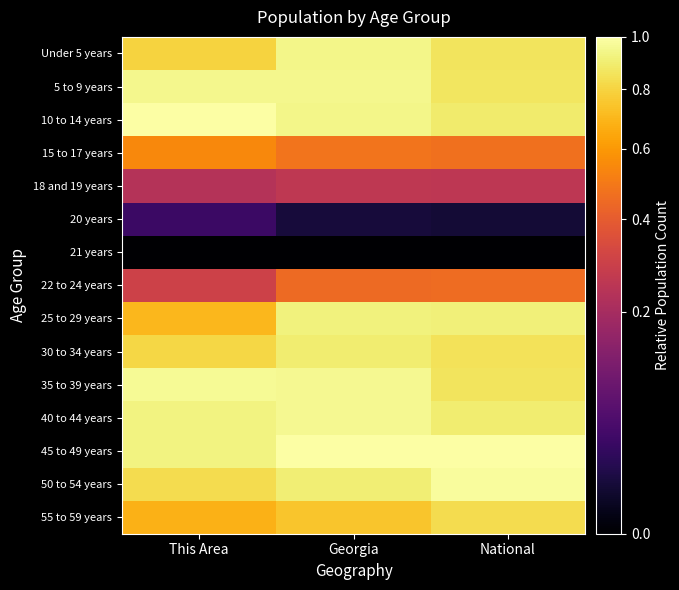

Reading right to left, extract all data points from this chart.

Under 5 years: National=0.9	Georgia=0.9	This Area=0.8
5 to 9 years: National=0.9	Georgia=1.0	This Area=0.9
10 to 14 years: National=0.9	Georgia=0.9	This Area=1.0
15 to 17 years: National=0.5	Georgia=0.5	This Area=0.5
18 and 19 years: National=0.3	Georgia=0.3	This Area=0.2
20 years: National=0.0	Georgia=0.0	This Area=0.0
21 years: National=0.0	Georgia=0.0	This Area=0.0
22 to 24 years: National=0.5	Georgia=0.4	This Area=0.3
25 to 29 years: National=0.9	Georgia=0.9	This Area=0.7
30 to 34 years: National=0.9	Georgia=0.9	This Area=0.8
35 to 39 years: National=0.9	Georgia=1.0	This Area=1.0
40 to 44 years: National=0.9	Georgia=1.0	This Area=0.9
45 to 49 years: National=1.0	Georgia=1.0	This Area=0.9
50 to 54 years: National=1.0	Georgia=0.9	This Area=0.8
55 to 59 years: National=0.8	Georgia=0.7	This Area=0.7